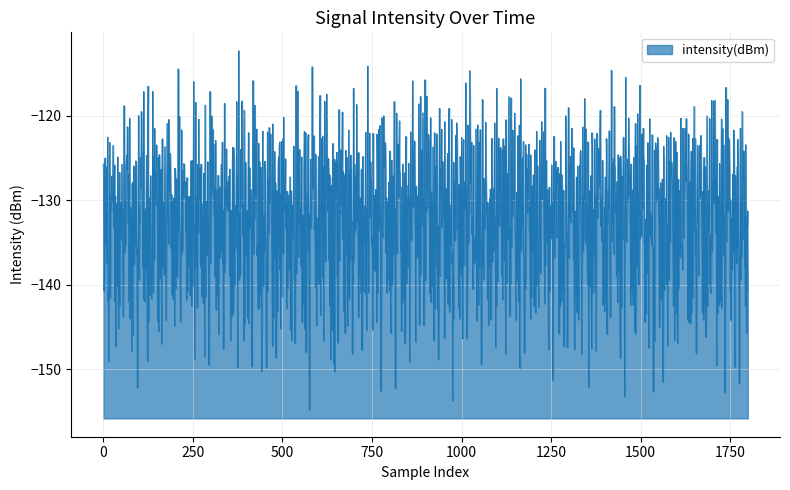

What is the approximate value at 9?

-127.9